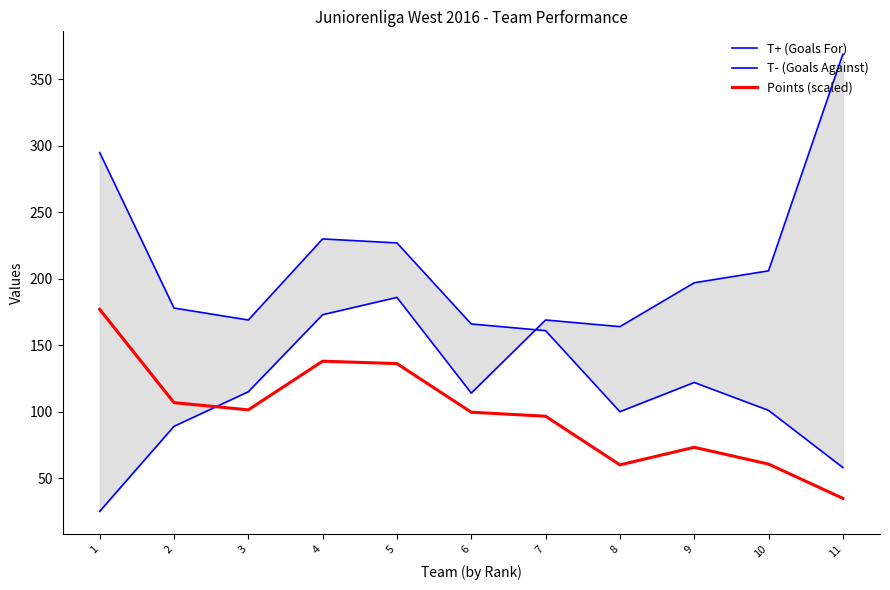

How many distinct data groups are displayed?

3